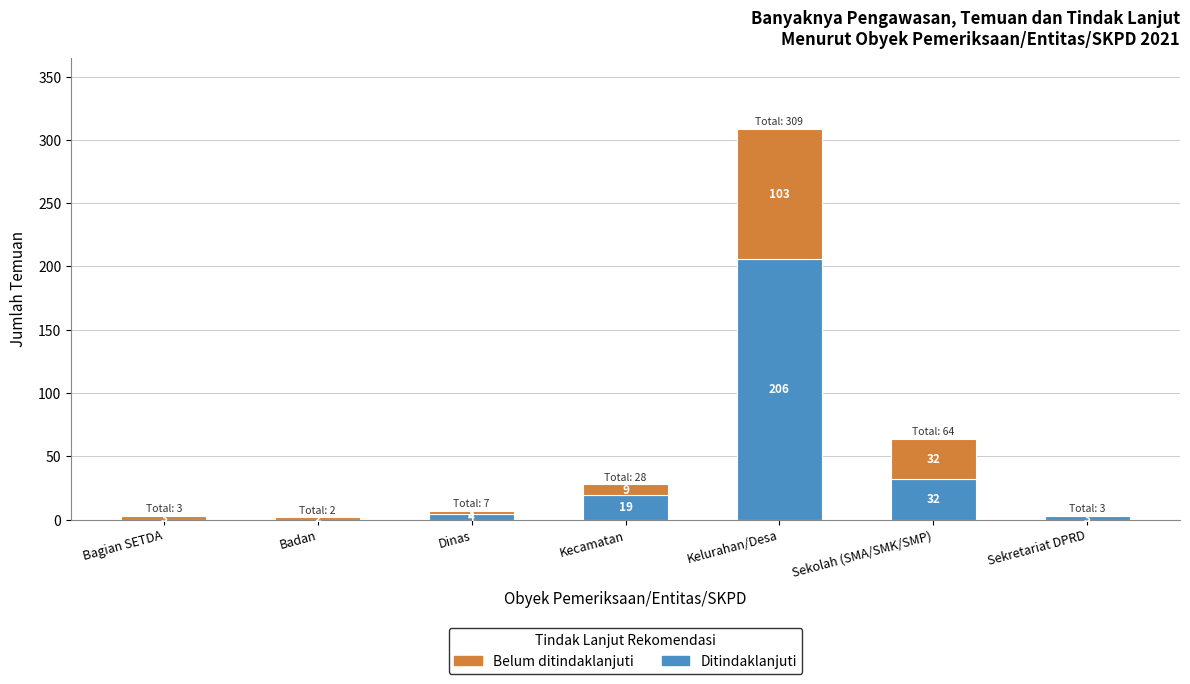

What is the sum of all Ditindaklanjuti values?

264